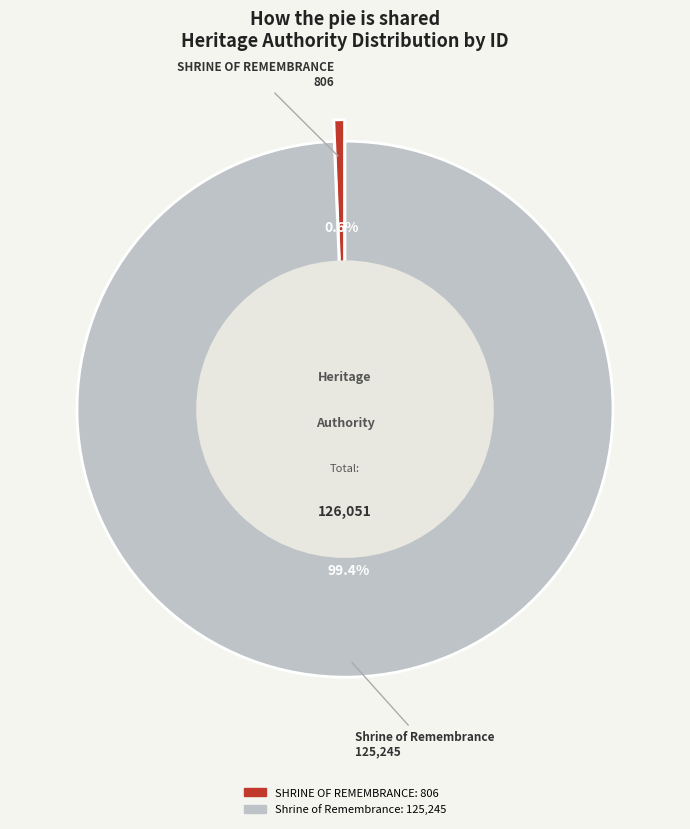

Which slice is the smallest?

SHRINE OF REMEMBRANCE